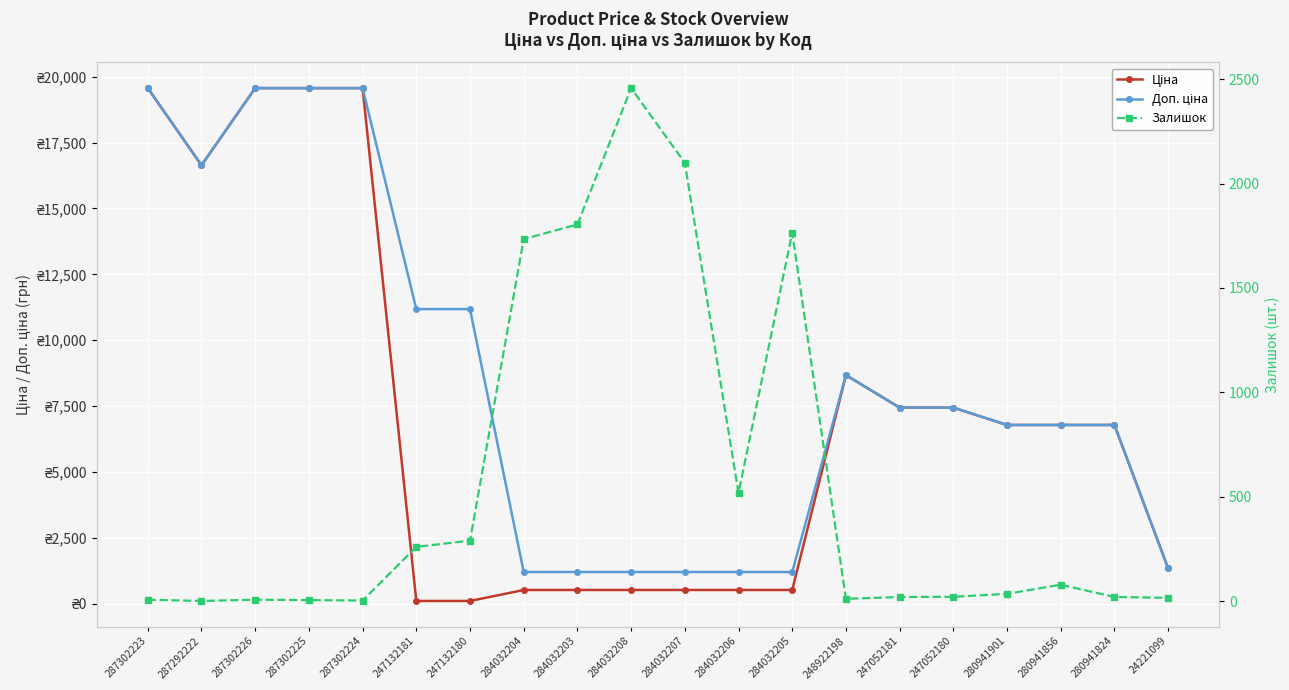

Reading left to right, what are all the values shown in this chart?

Ціна: 19564.9	16636.8	19564.9	19564.9	19564.9	111.8	111.8	528.2	528.2	528.2	528.2	528.2	528.2	8679.5	7444.6	7444.6	6787.1	6787.1	6787.1	1347.9
Доп. ціна: 19564.9	16636.8	19564.9	19564.9	19564.9	11182.0	11182.0	1210.7	1210.7	1210.7	1210.7	1210.7	1210.7	8679.5	7444.6	7444.6	6787.1	6787.1	6787.1	1348.0
Залишок: 7.0	1.0	7.0	5.0	3.0	260.0	290.0	1734.0	1804.0	2457.0	2099.0	518.0	1764.0	11.0	20.0	21.0	35.0	79.0	20.0	16.0